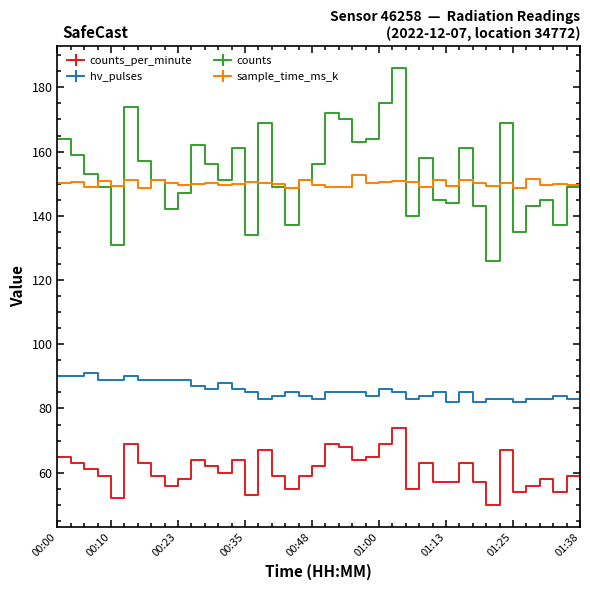

How many lines are shown in the chart?

4